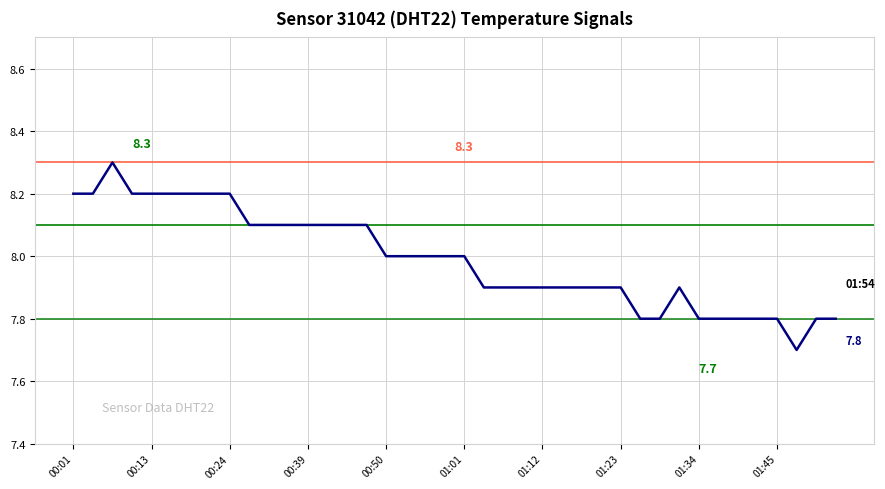

What is the minimum value shown in the chart?

7.7